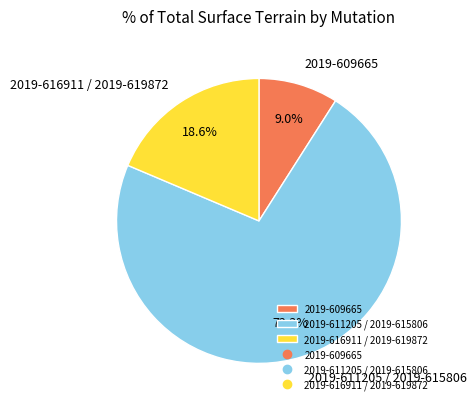

What portion of the pie excludes 2019-609665?

91.0%